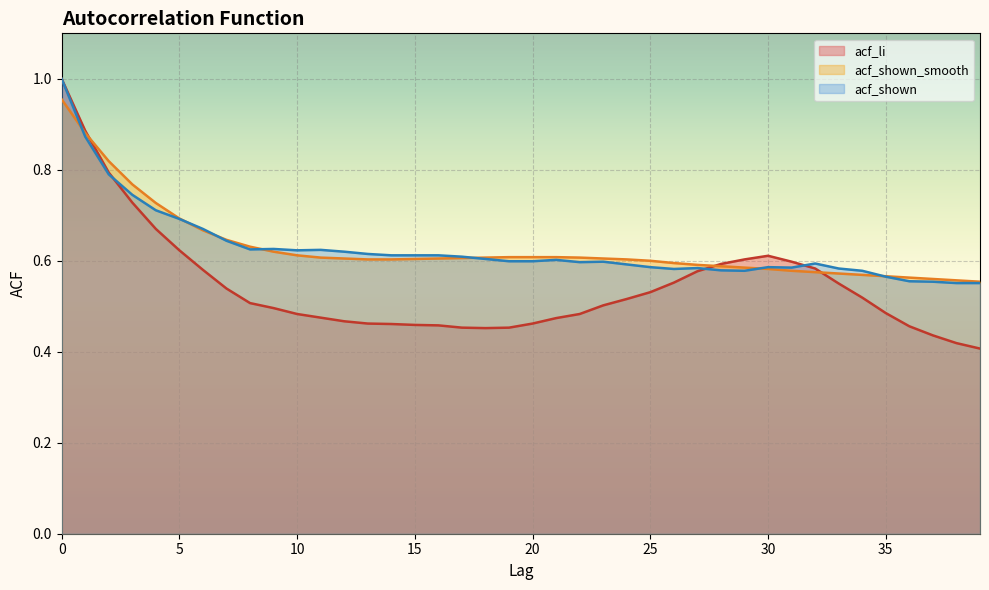

After their last crossing, which series has the higher values: acf_shown or acf_li?

acf_shown